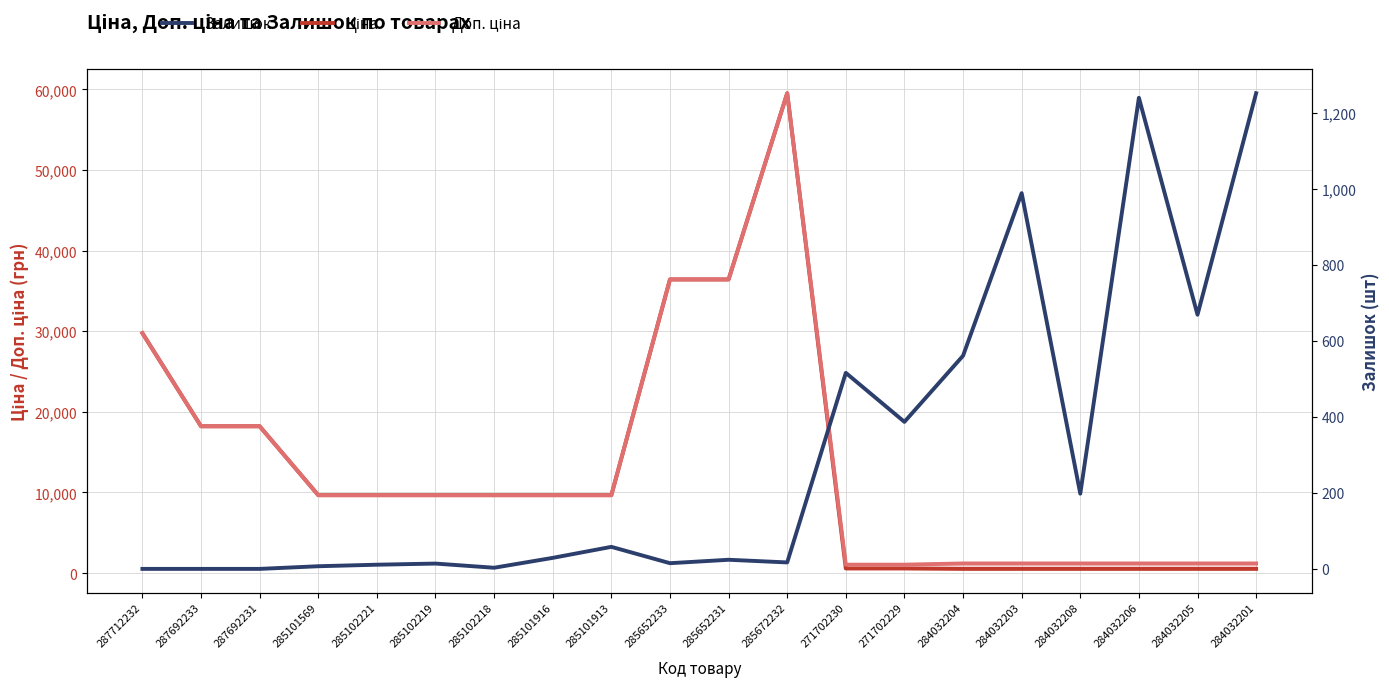

Which series has the largest total across all categories?

Доп. ціна